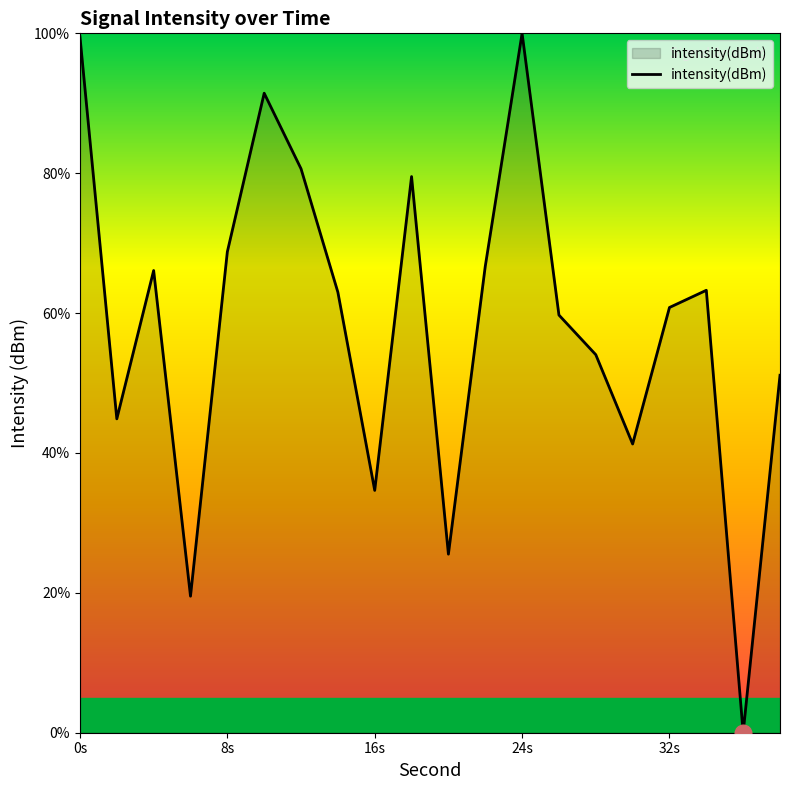

What is the maximum value shown in the chart?

100.0